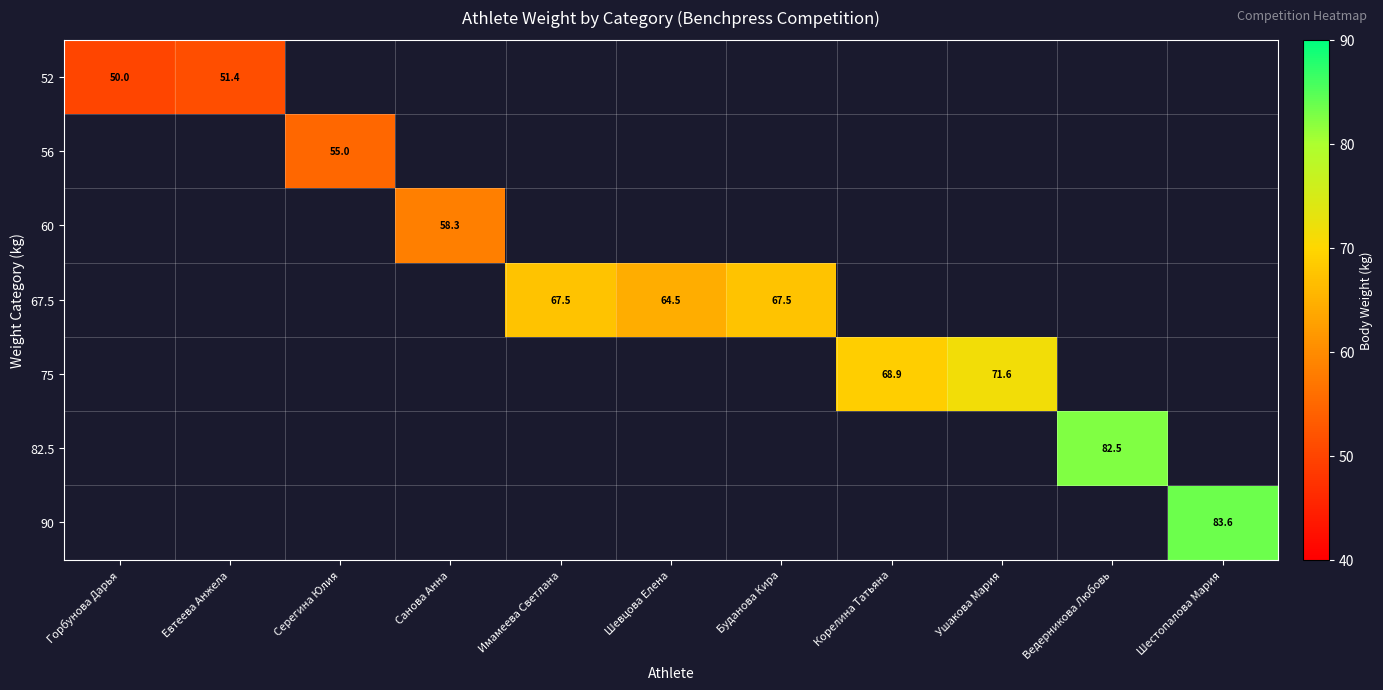

At which category does the chart reach its minimum across all series?

Горбунова Дарья